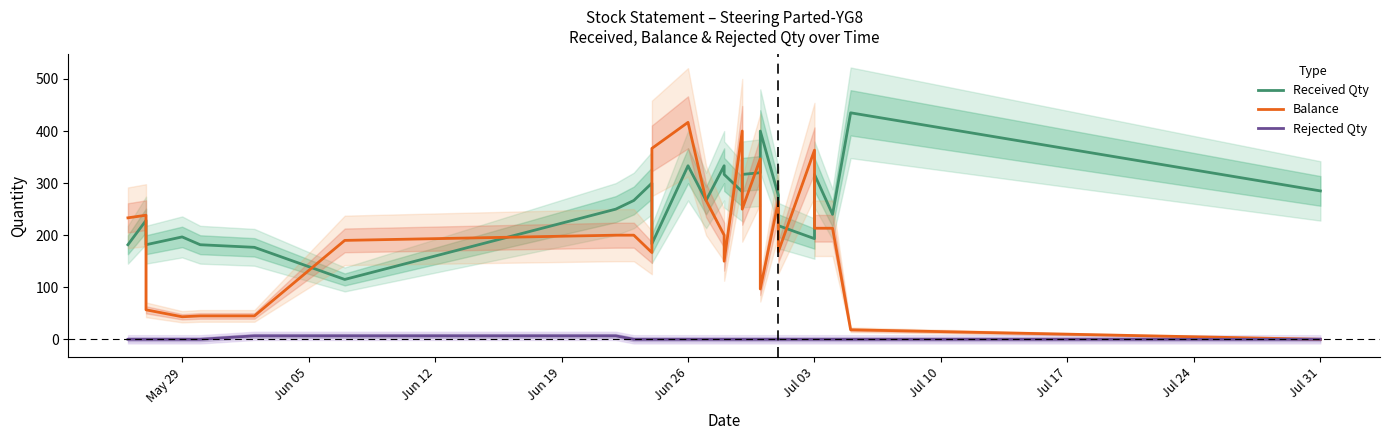

True or false: Rejected Qty and Balance cross at least once.

False